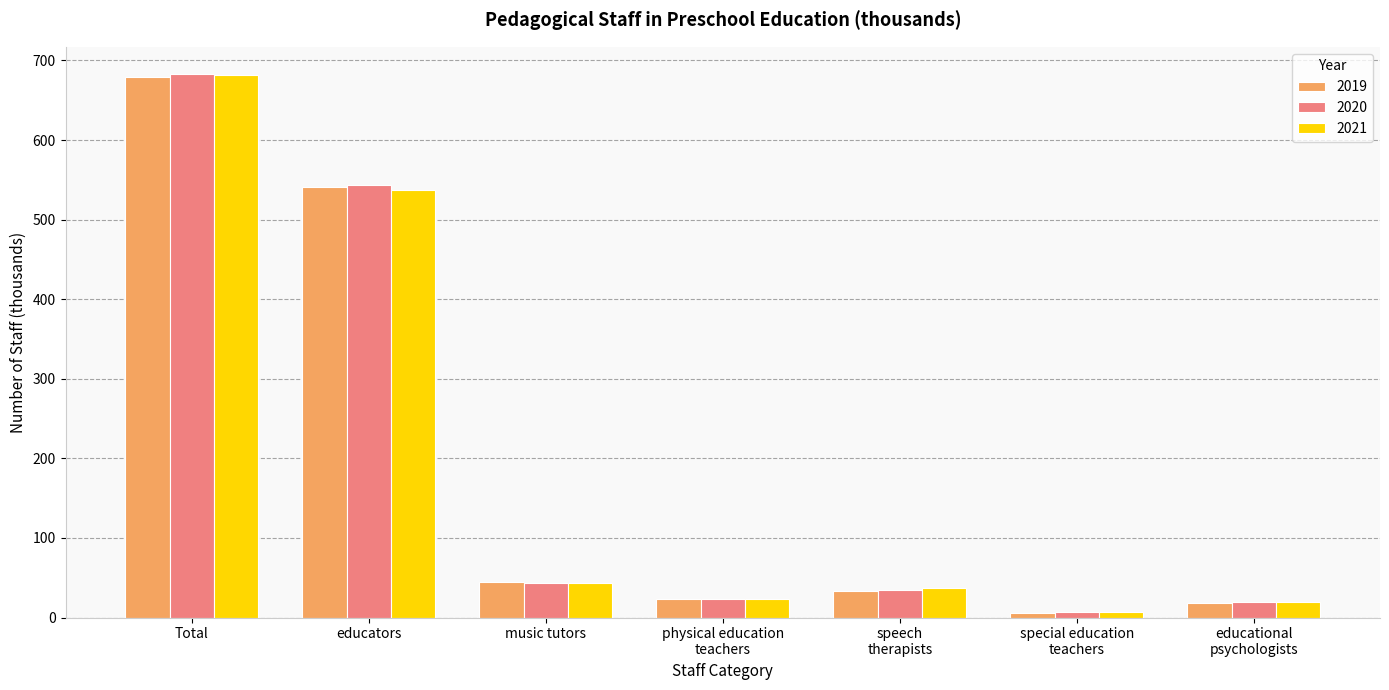

True or false: 2021 has a value of 6.9 at special education
teachers.

True